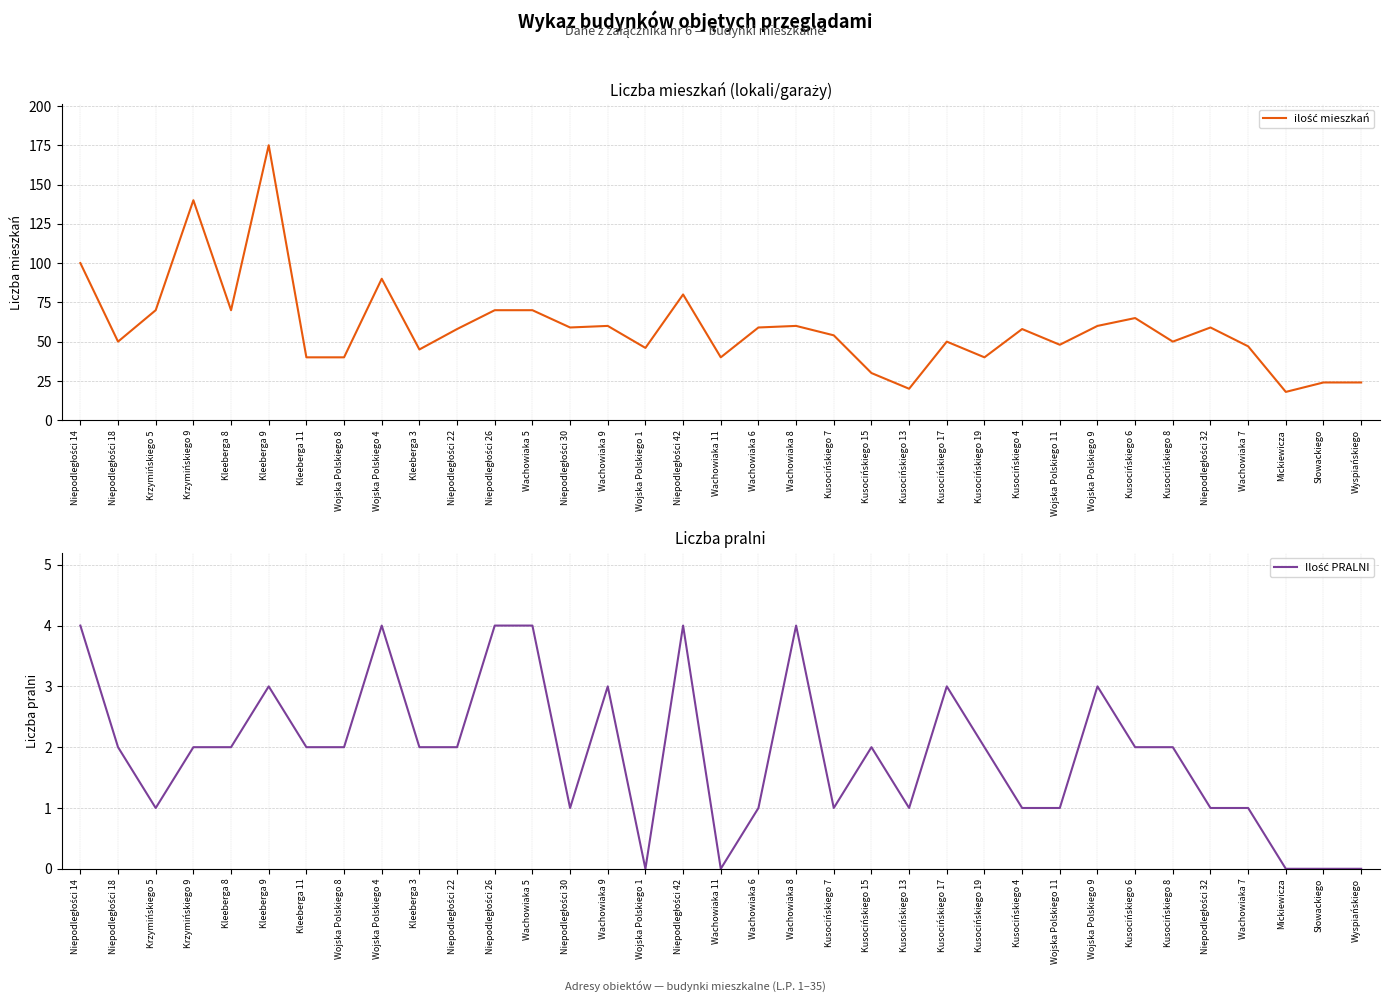

Where does the Ilość PRALNI series first go above 2?

Niepodległości 14